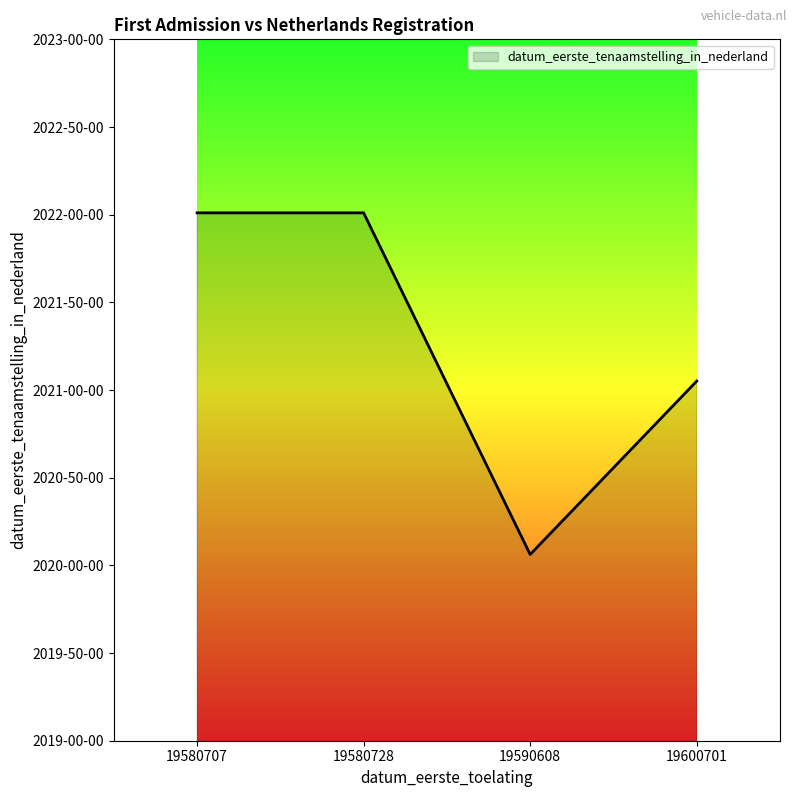

At which category does the chart reach its minimum across all series?

19590608